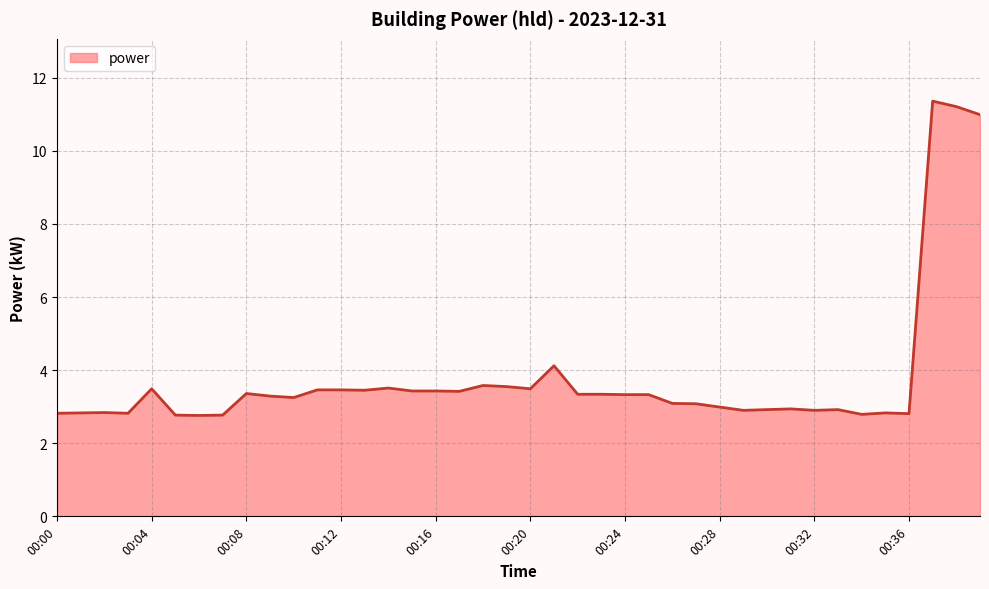

What is the minimum value shown in the chart?

2.8